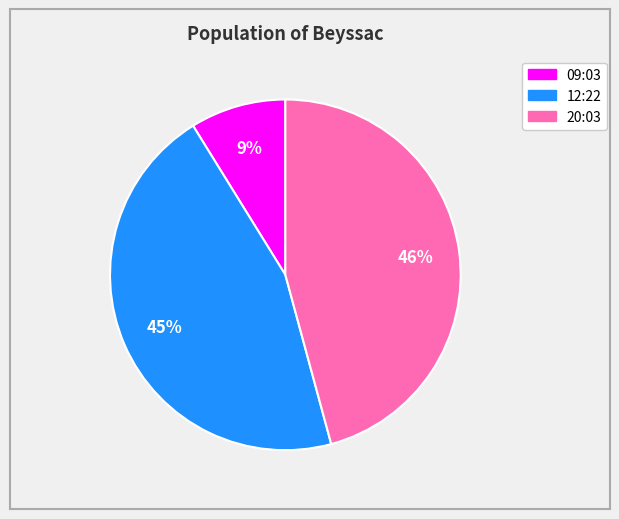

Is it true that 12:22 is 45% of the pie?

True